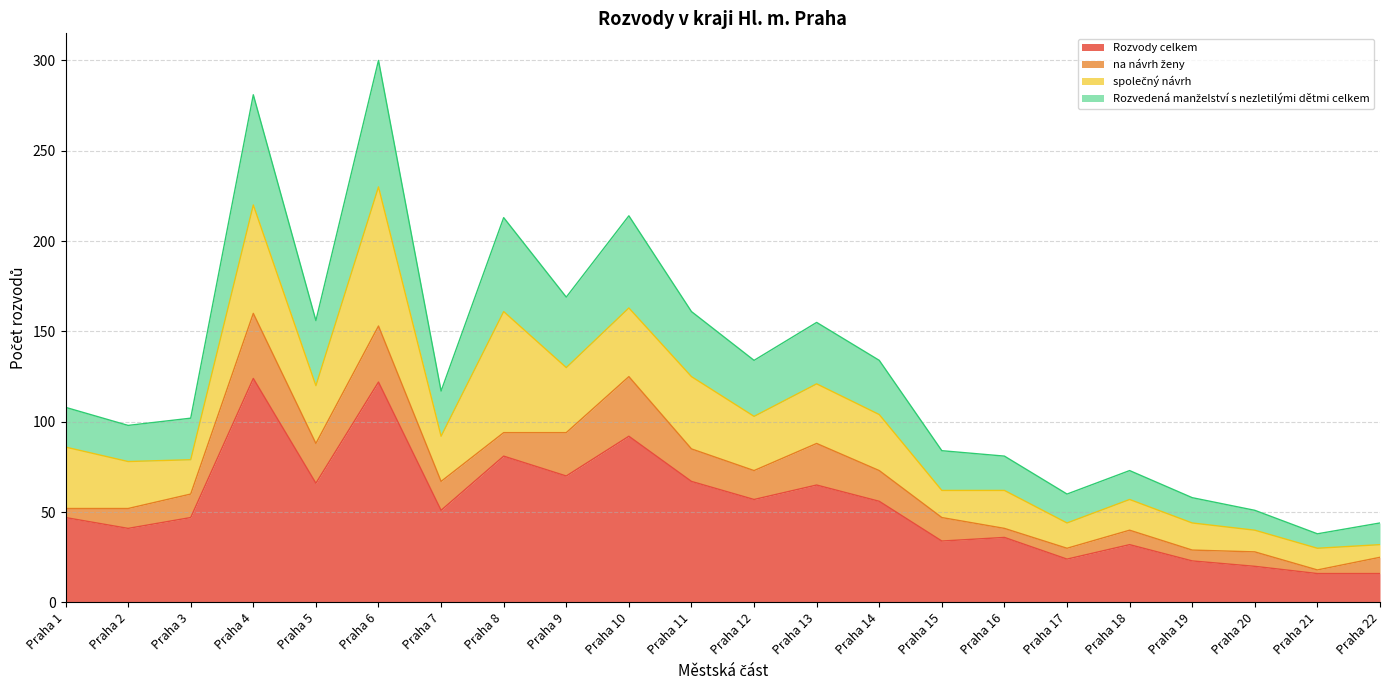

Where does the Rozvody celkem series first go above 51?

Praha 4